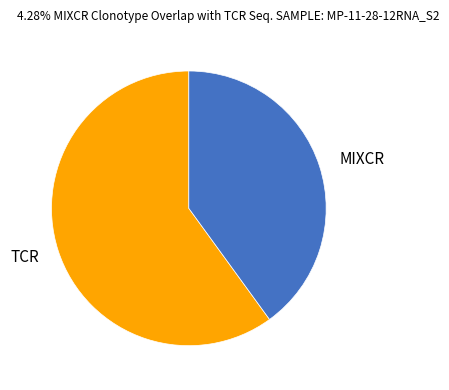

Rank the categories by value from highest to lowest.

TCR, MIXCR